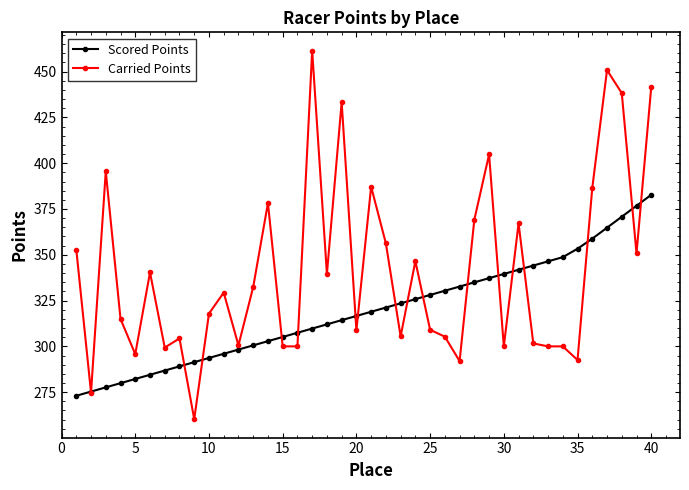

Which series ends up on top after the final intersection of Scored Points and Carried Points?

Carried Points